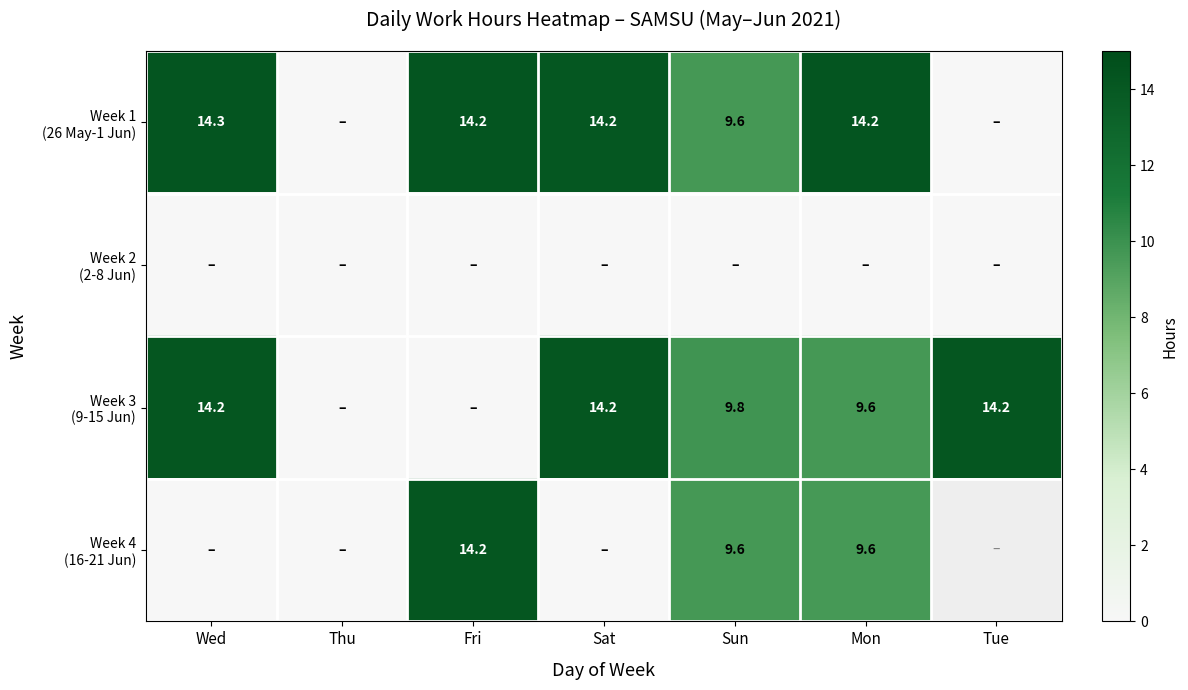

At which category is the sum across all series the highest?

Mon